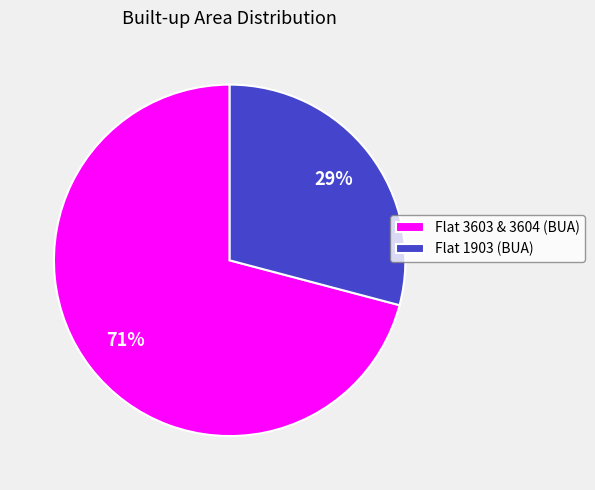

What is the ratio of the value at Flat 3603 & 3604 (BUA) to the value at Flat 1903 (BUA)?

2.4